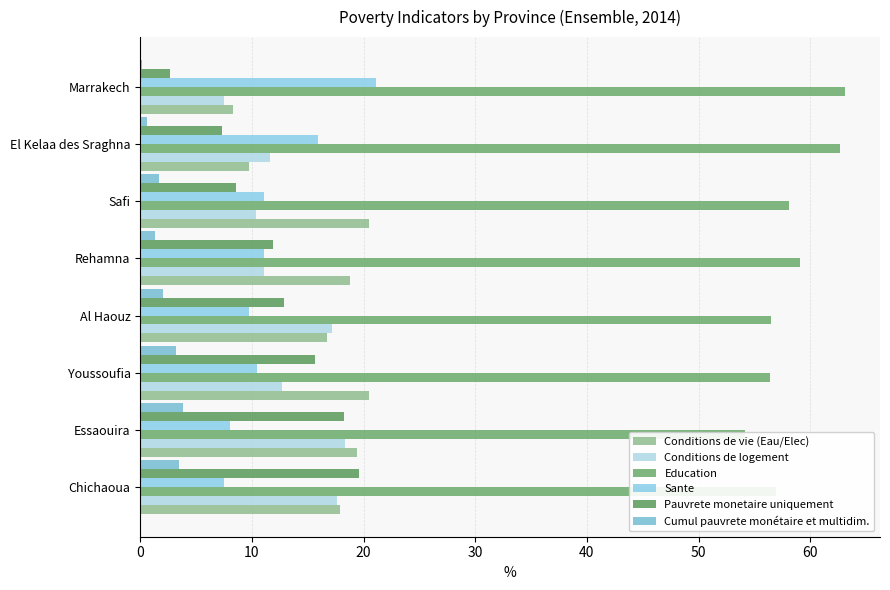

How many values in the Education series exceed 58?

4